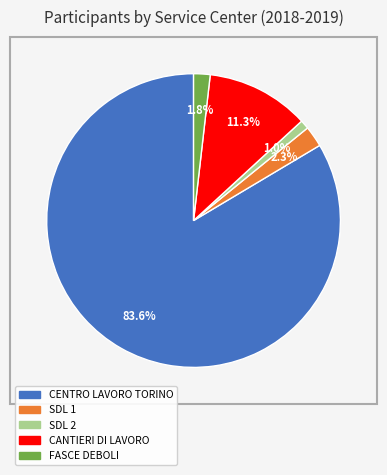

Which slice is the largest?

CENTRO LAVORO TORINO